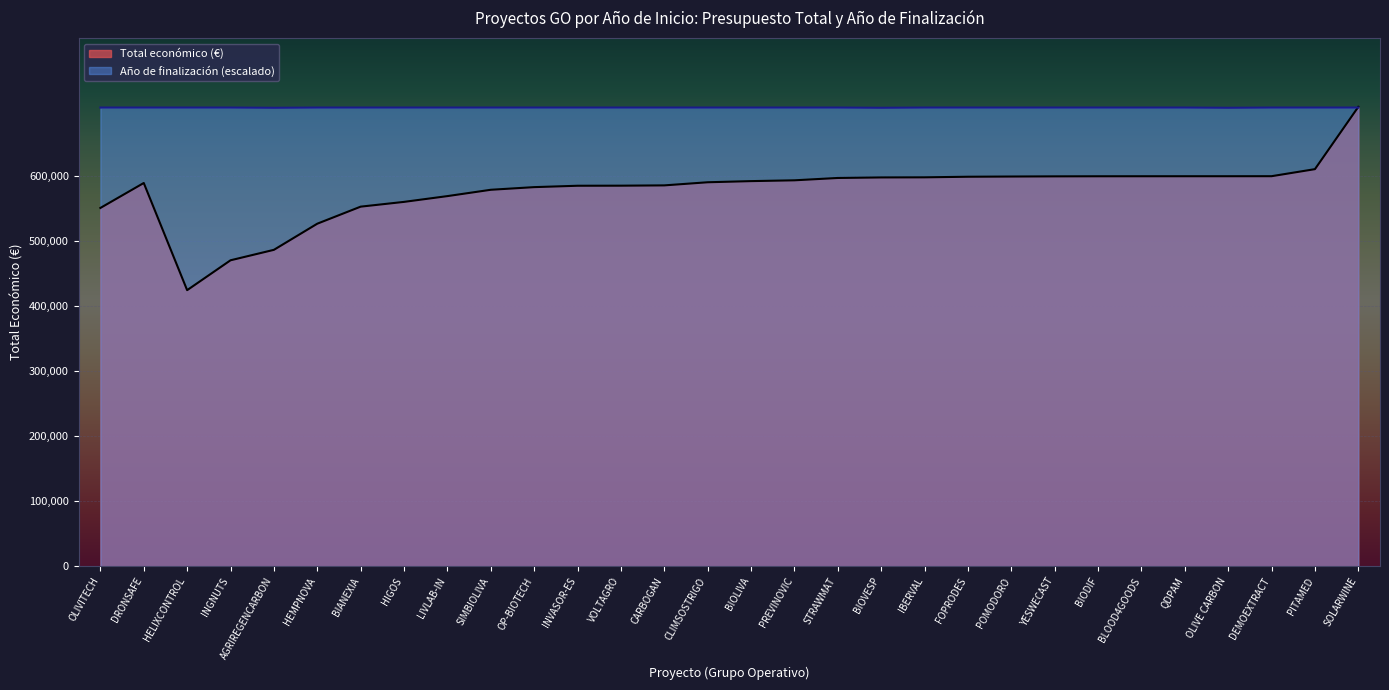

At which label is Total económico (€) closest to 565708?

LIVLAB-IN